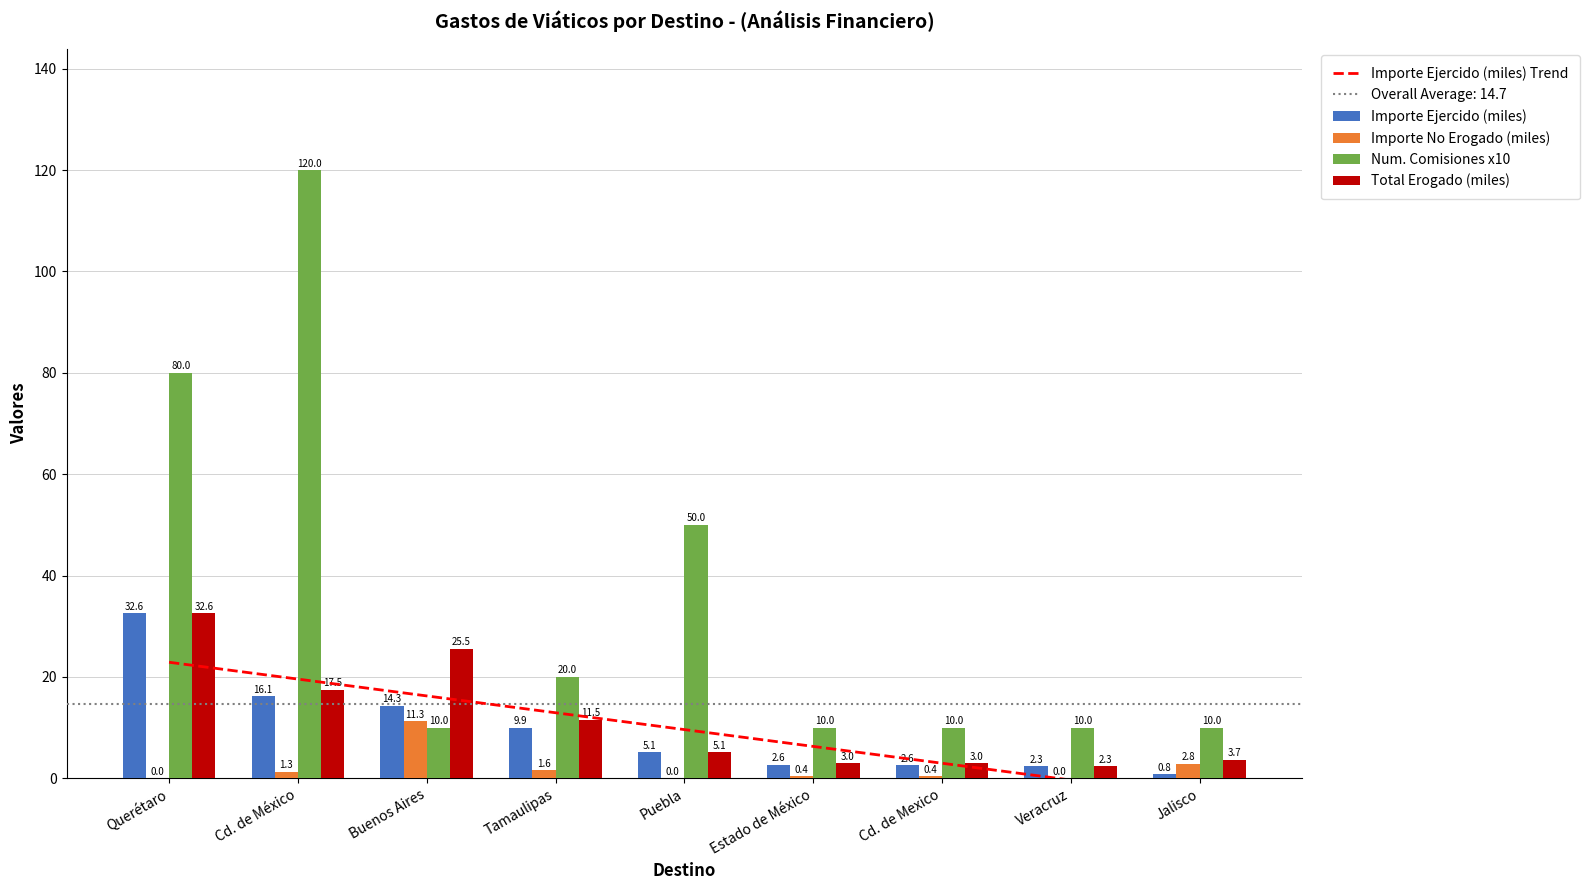

Reading left to right, extract all data points from this chart.

Importe Ejercido (miles) Trend: Querétaro=22.9	Cd. de México=19.6	Buenos Aires=16.2	Tamaulipas=12.9	Puebla=9.6	Estado de México=6.3	Cd. de Mexico=3.0	Veracruz=-0.4	Jalisco=-3.7
Importe Ejercido (miles): Querétaro=32.6	Cd. de México=16.1	Buenos Aires=14.3	Tamaulipas=9.9	Puebla=5.1	Estado de México=2.6	Cd. de Mexico=2.6	Veracruz=2.3	Jalisco=0.8
Importe No Erogado (miles): Querétaro=0.0	Cd. de México=1.3	Buenos Aires=11.3	Tamaulipas=1.6	Puebla=0.0	Estado de México=0.4	Cd. de Mexico=0.4	Veracruz=0.0	Jalisco=2.8
Num. Comisiones x10: Querétaro=80.0	Cd. de México=120.0	Buenos Aires=10.0	Tamaulipas=20.0	Puebla=50.0	Estado de México=10.0	Cd. de Mexico=10.0	Veracruz=10.0	Jalisco=10.0
Total Erogado (miles): Querétaro=32.6	Cd. de México=17.5	Buenos Aires=25.5	Tamaulipas=11.5	Puebla=5.1	Estado de México=3.0	Cd. de Mexico=3.0	Veracruz=2.3	Jalisco=3.7